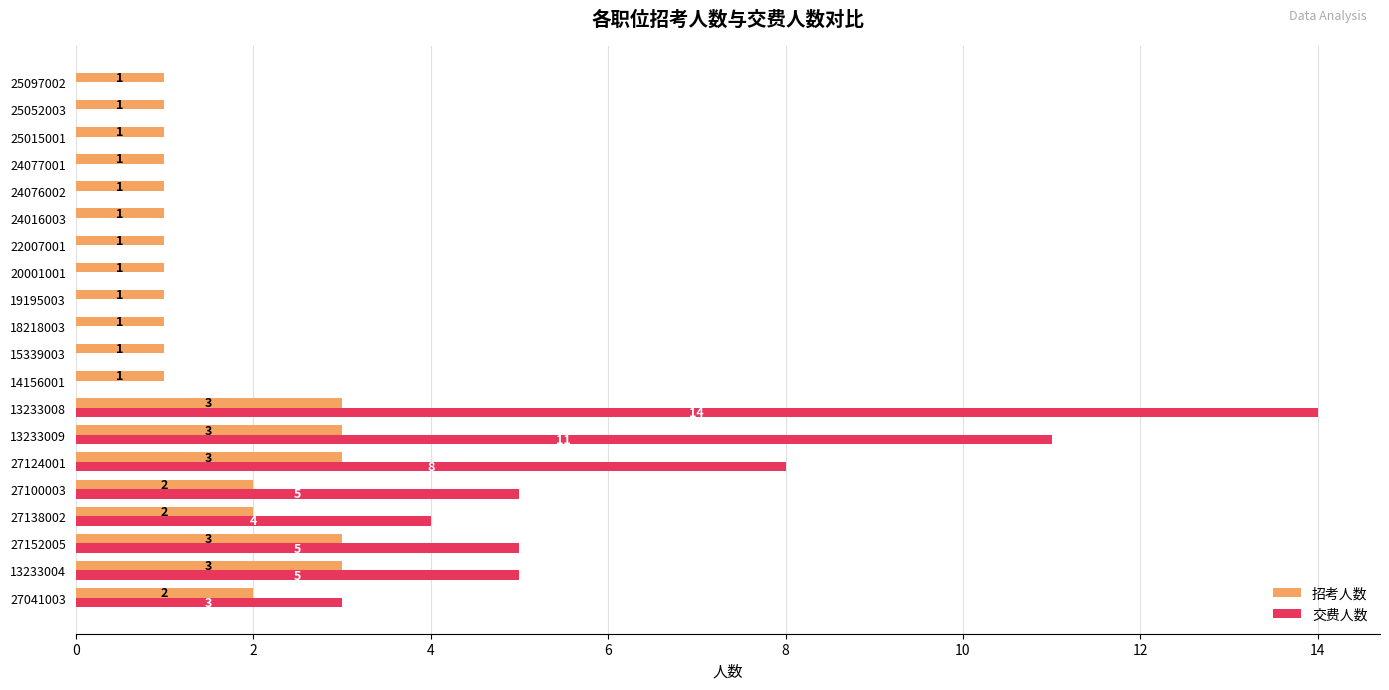

At which label does 交费人数 reach its peak?

13233008